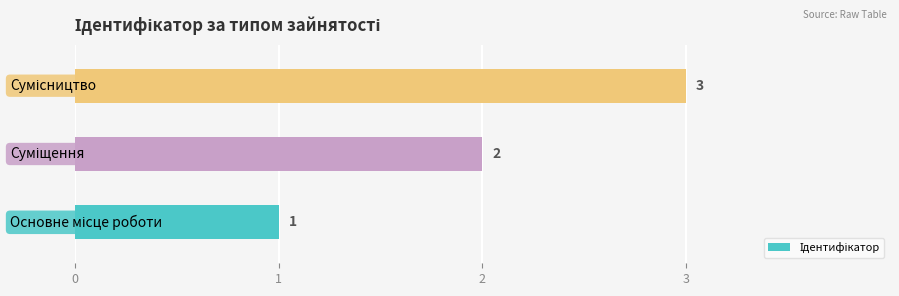

What is the sum of all values?

6